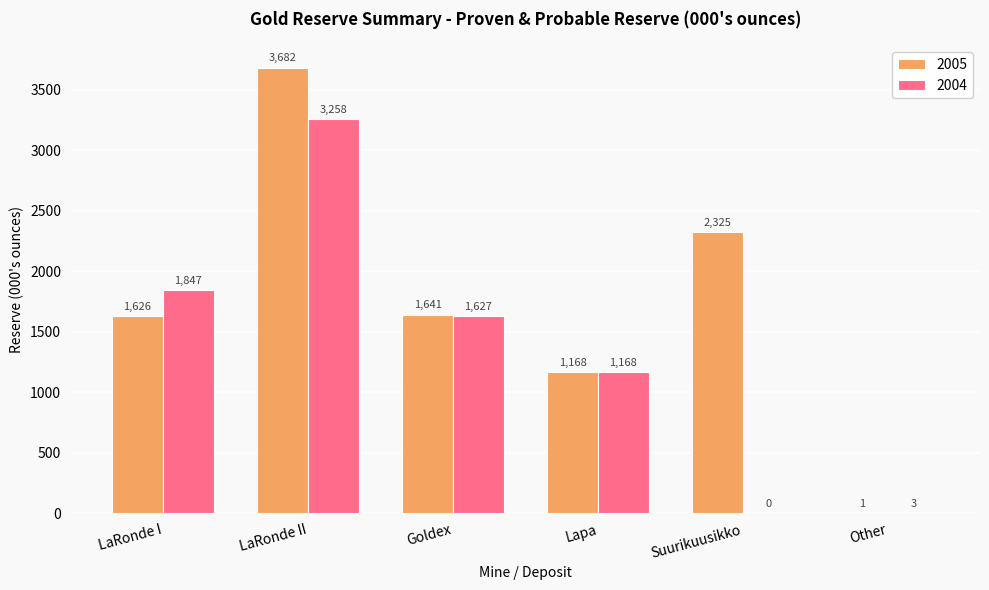

Is the value of 2004 at Other greater than the value of 2005 at Lapa?

No